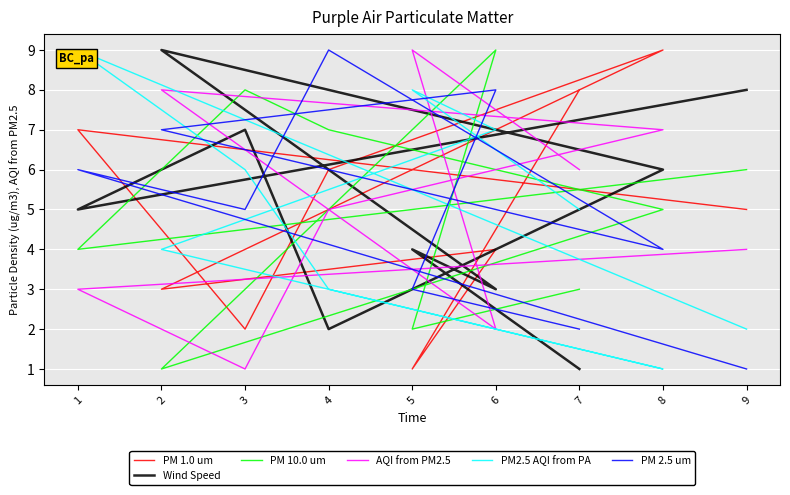

How many interior local peaks does the AQI from PM2.5 series have?

2